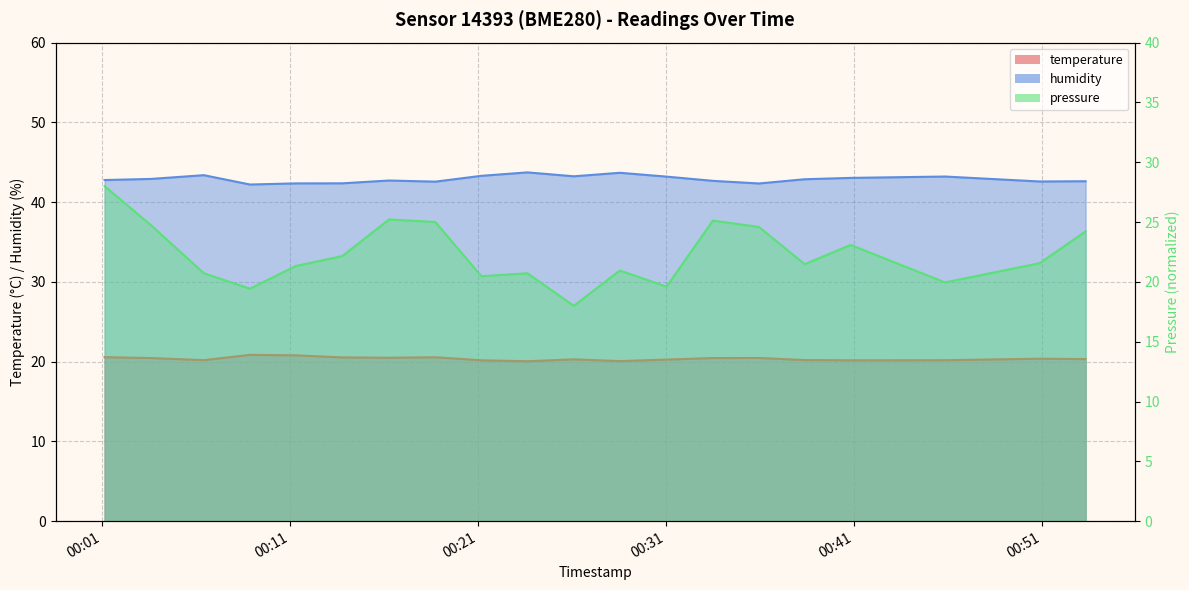

What is the label of the 7th point from the right?

2022-10-26T00:33:29